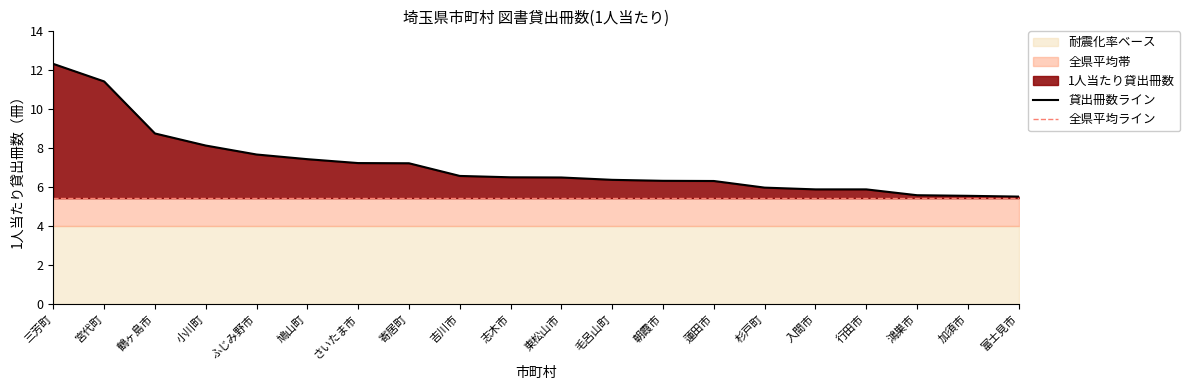

The 貸出冊数ライン series shows 6.3 at 蓮田市. True or false?

True